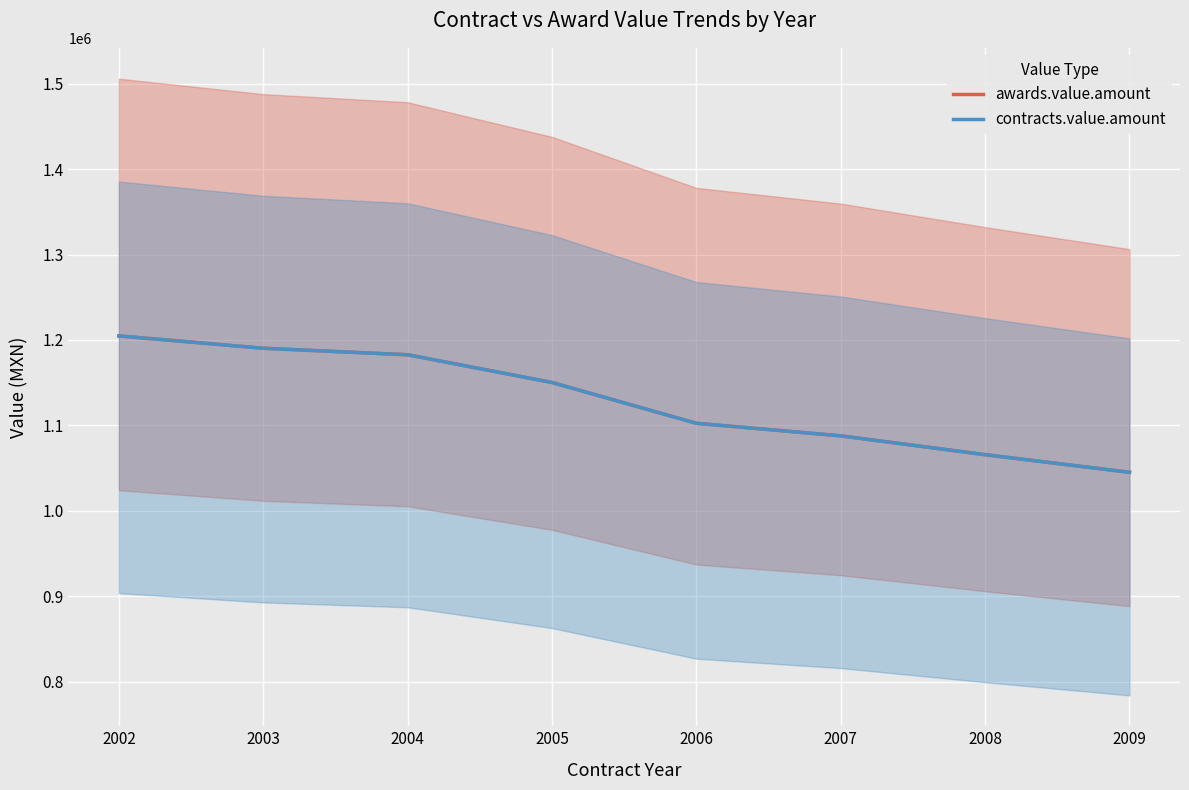

Which series has the widest spread of values?

awards.value.amount